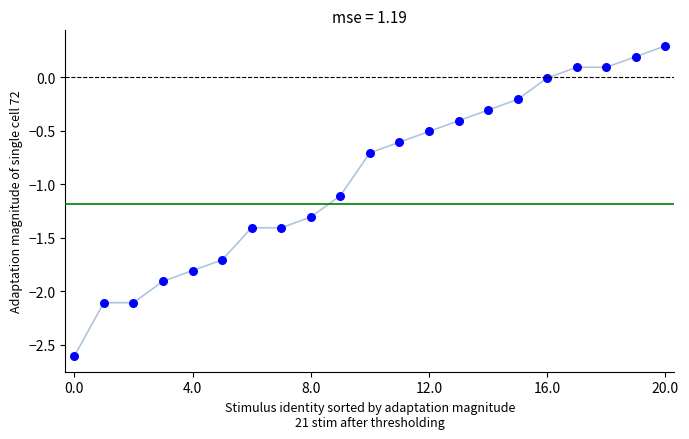

What Y value in the scatter plot is closest to -1?

-1.1